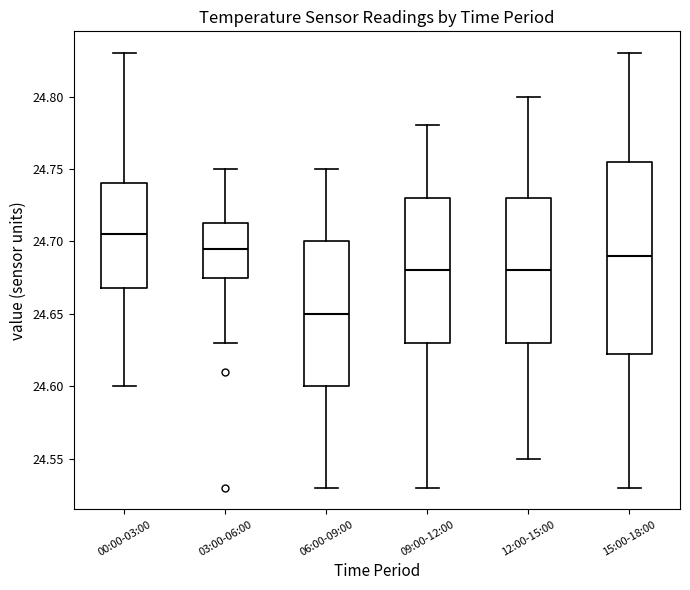

Reading left to right, read every box against the y-axis: the position of its median line, the range the box covers, and the ends of its whiskers. The values are not printed on the chart, so give them approximately, as read against the axis.

00:00-03:00: median 24.705, box 24.670 to 24.740, whiskers 24.600 to 24.830
03:00-06:00: median 24.695, box 24.675 to 24.715, whiskers 24.630 to 24.750
06:00-09:00: median 24.650, box 24.600 to 24.700, whiskers 24.530 to 24.750
09:00-12:00: median 24.680, box 24.630 to 24.730, whiskers 24.530 to 24.780
12:00-15:00: median 24.680, box 24.630 to 24.730, whiskers 24.550 to 24.800
15:00-18:00: median 24.690, box 24.625 to 24.755, whiskers 24.530 to 24.830